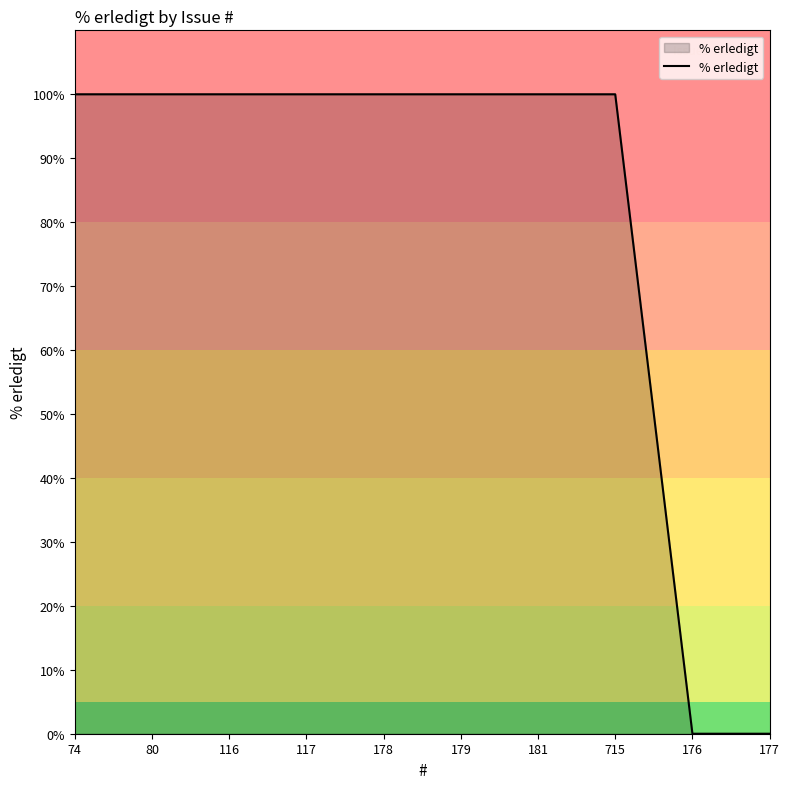

What is the greatest value displayed?

100